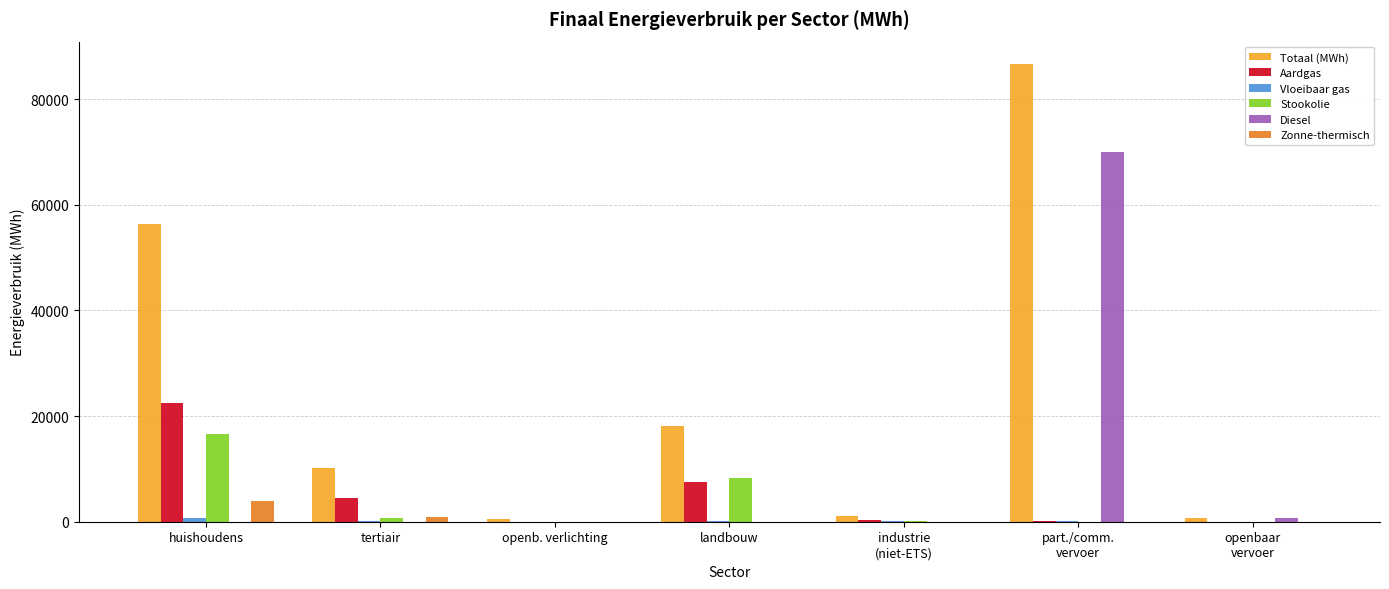

Which series changed the most between openb. verlichting and landbouw?

Totaal (MWh)